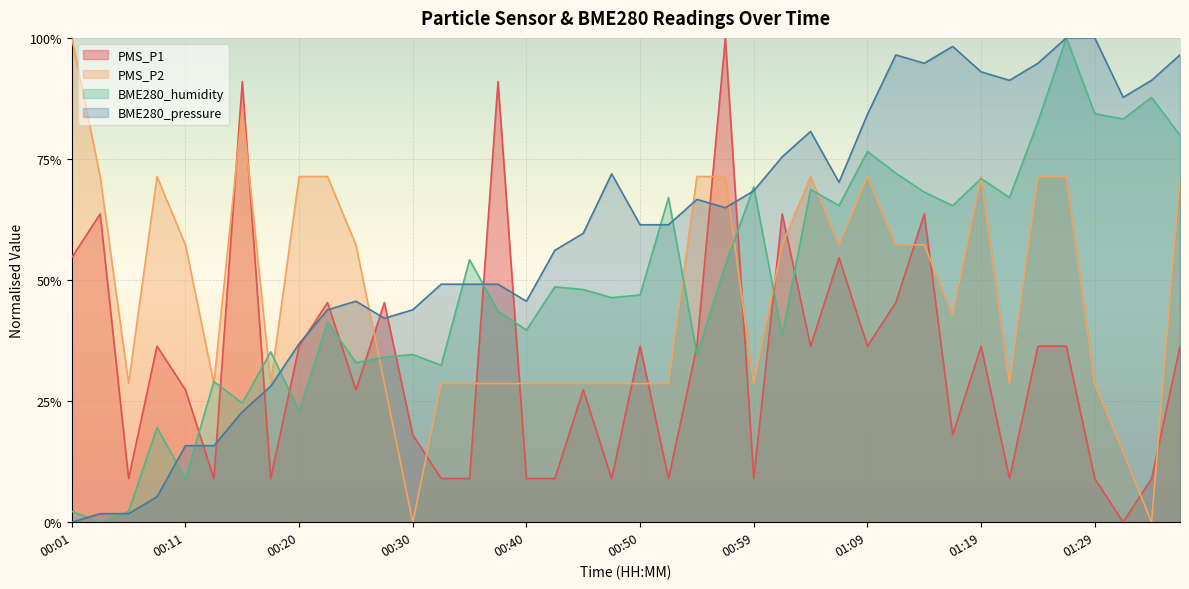

What is the label of the 2nd point from the left?

00:03